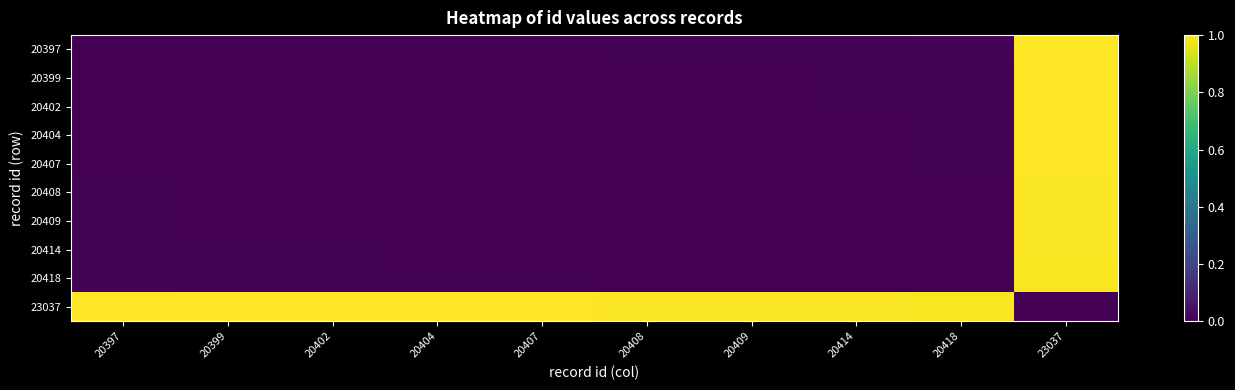

Reading left to right, what are all the values shown in this chart?

20397: 20397=0.0	20399=0.0	20402=0.0	20404=0.0	20407=0.0	20408=0.0	20409=0.0	20414=0.0	20418=0.0	23037=1.0
20399: 20397=0.0	20399=0.0	20402=0.0	20404=0.0	20407=0.0	20408=0.0	20409=0.0	20414=0.0	20418=0.0	23037=1.0
20402: 20397=0.0	20399=0.0	20402=0.0	20404=0.0	20407=0.0	20408=0.0	20409=0.0	20414=0.0	20418=0.0	23037=1.0
20404: 20397=0.0	20399=0.0	20402=0.0	20404=0.0	20407=0.0	20408=0.0	20409=0.0	20414=0.0	20418=0.0	23037=1.0
20407: 20397=0.0	20399=0.0	20402=0.0	20404=0.0	20407=0.0	20408=0.0	20409=0.0	20414=0.0	20418=0.0	23037=1.0
20408: 20397=0.0	20399=0.0	20402=0.0	20404=0.0	20407=0.0	20408=0.0	20409=0.0	20414=0.0	20418=0.0	23037=1.0
20409: 20397=0.0	20399=0.0	20402=0.0	20404=0.0	20407=0.0	20408=0.0	20409=0.0	20414=0.0	20418=0.0	23037=1.0
20414: 20397=0.0	20399=0.0	20402=0.0	20404=0.0	20407=0.0	20408=0.0	20409=0.0	20414=0.0	20418=0.0	23037=1.0
20418: 20397=0.0	20399=0.0	20402=0.0	20404=0.0	20407=0.0	20408=0.0	20409=0.0	20414=0.0	20418=0.0	23037=1.0
23037: 20397=1.0	20399=1.0	20402=1.0	20404=1.0	20407=1.0	20408=1.0	20409=1.0	20414=1.0	20418=1.0	23037=0.0